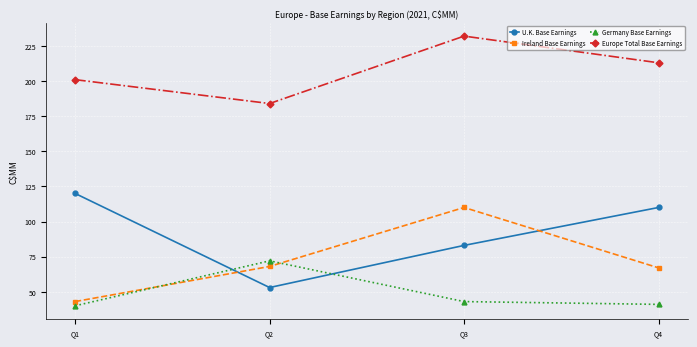

Rank the series at Q4 from lowest to highest value.

Germany Base Earnings, Ireland Base Earnings, U.K. Base Earnings, Europe Total Base Earnings